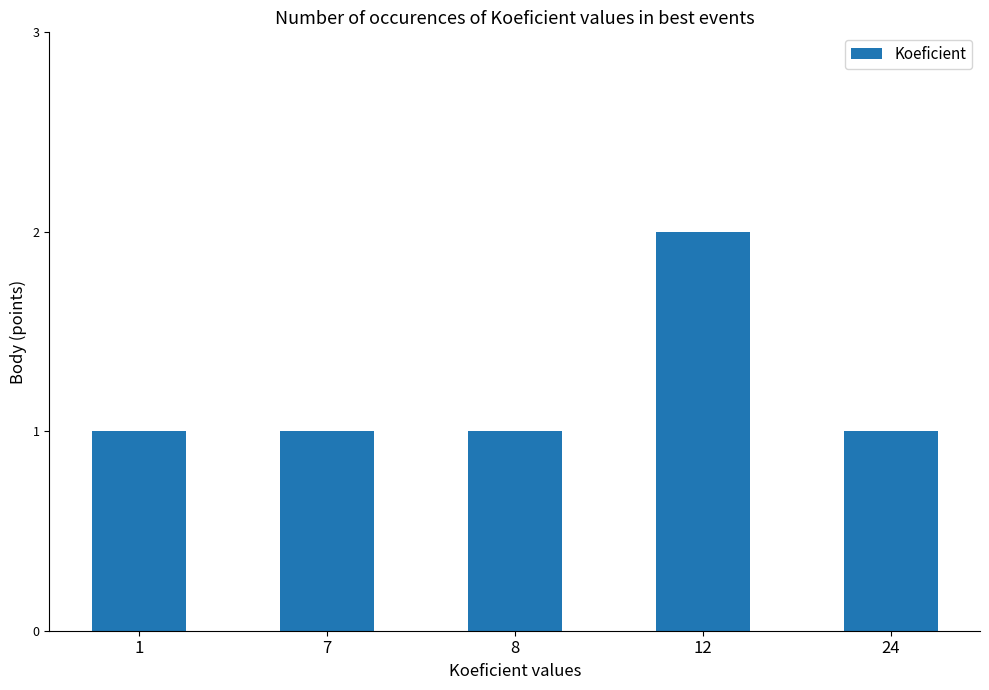

Reading right to left, list all the values displayed in this chart.

1	2	1	1	1